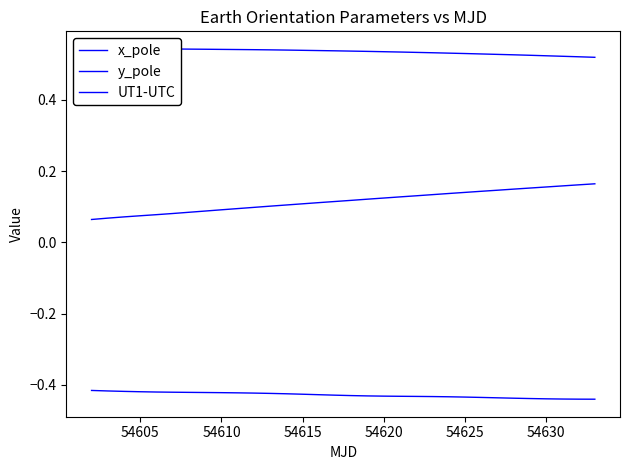

True or false: x_pole and UT1-UTC intersect in this chart.

False